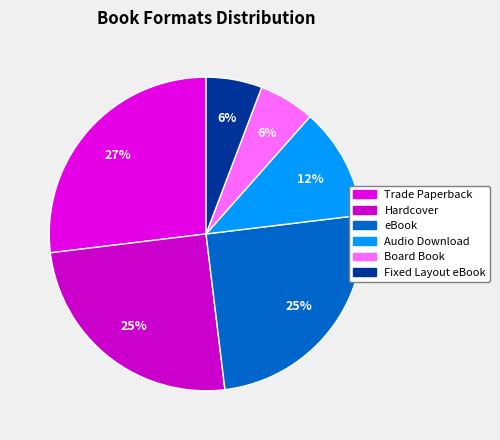

Does any single category account for the majority?

No